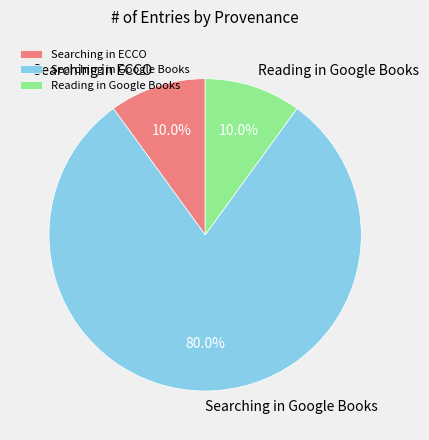

Count the number of slices in the pie.

3